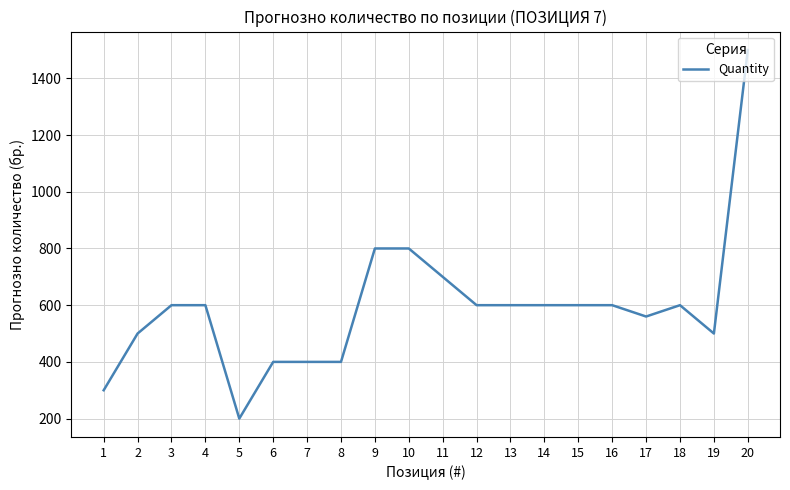

At which category does the chart reach its peak across all series?

20